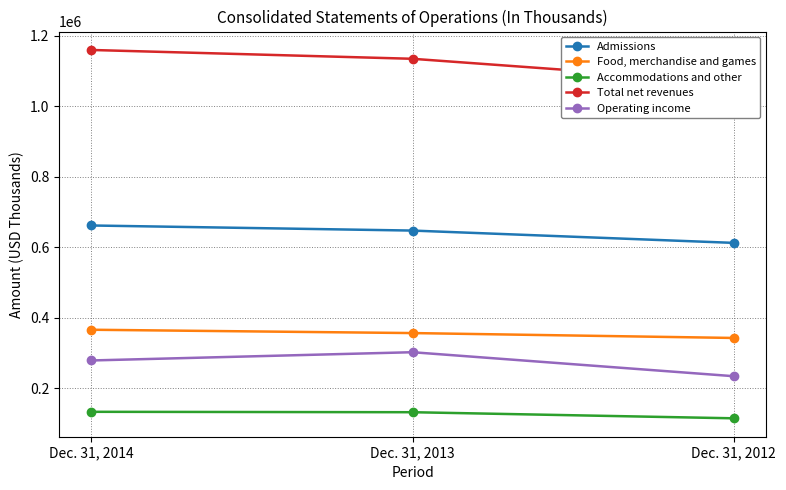

What is the average value of the Accommodations and other series?

126084